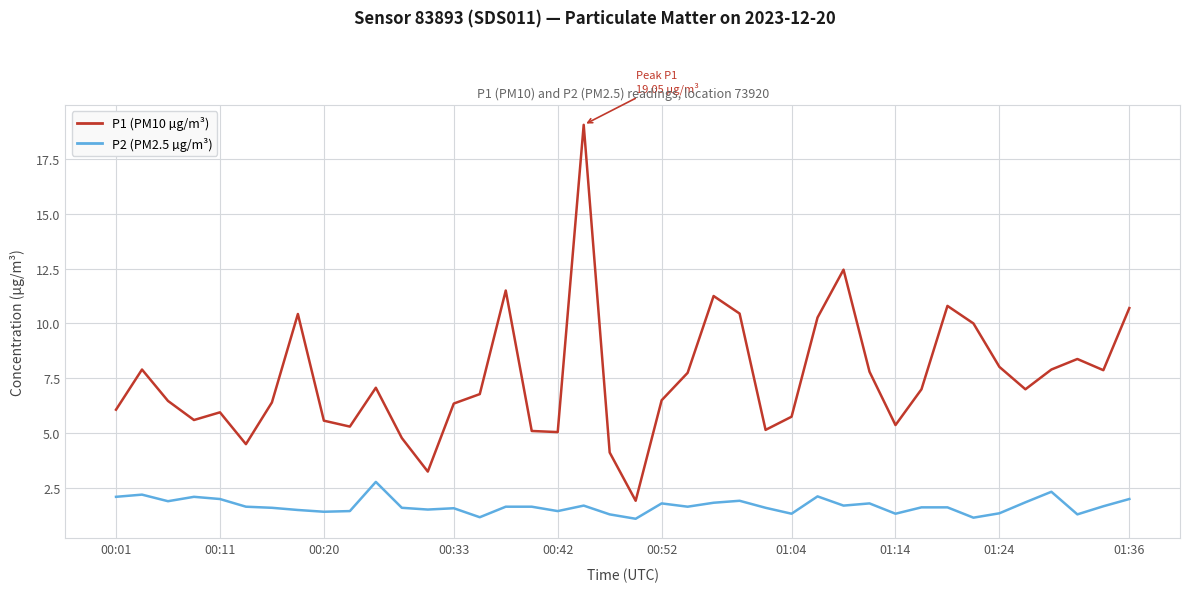

List the series in order of their peak value, highest first.

P1 (PM10 µg/m³), P2 (PM2.5 µg/m³)